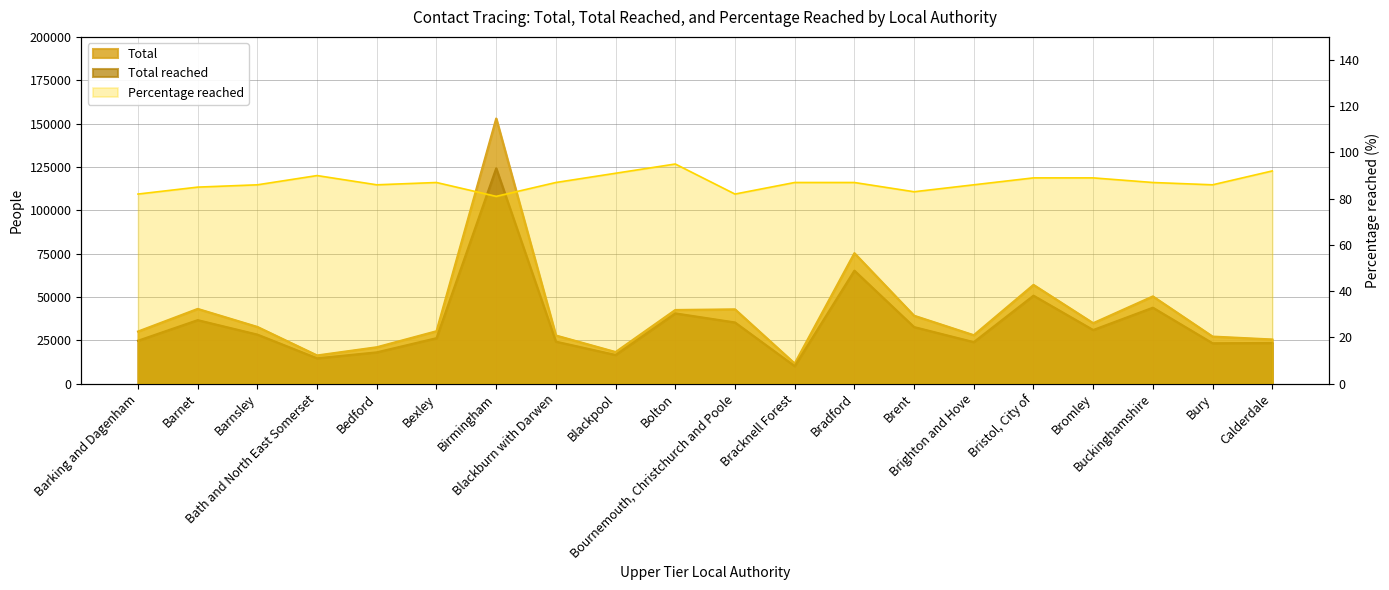

What is the greatest value displayed?

152925